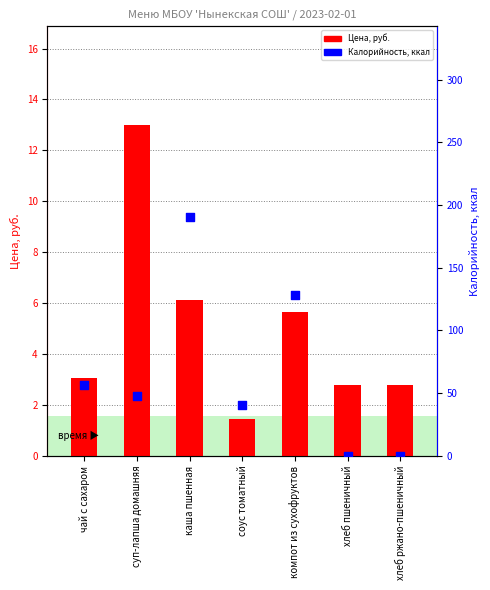

Which series contains the highest Y value?

Калорийность, ккал